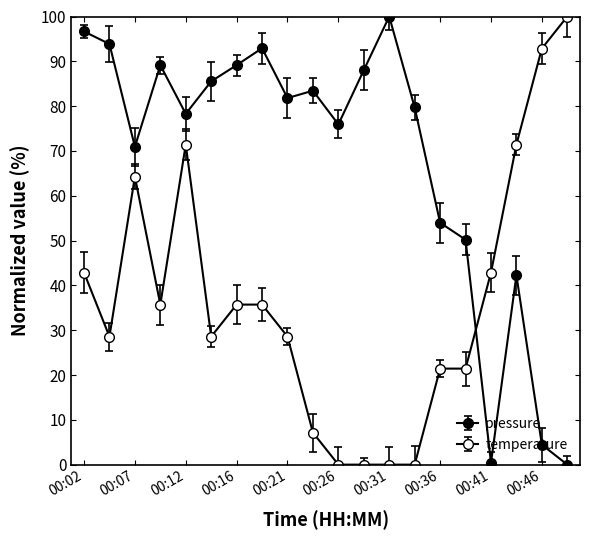

What is the difference between the second highest and minimum values in the temperature series?

92.9